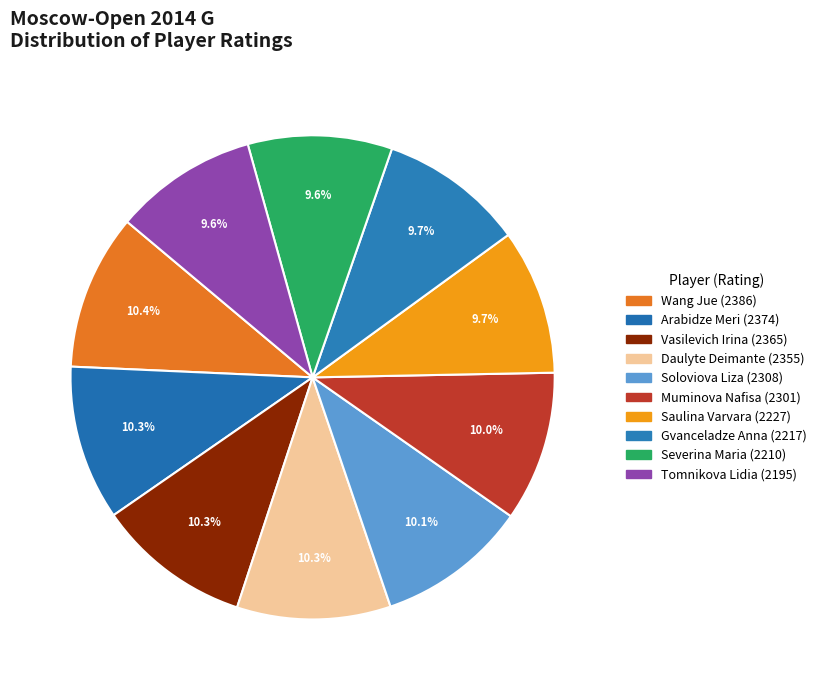

Which slice is the smallest?

Tomnikova Lidia